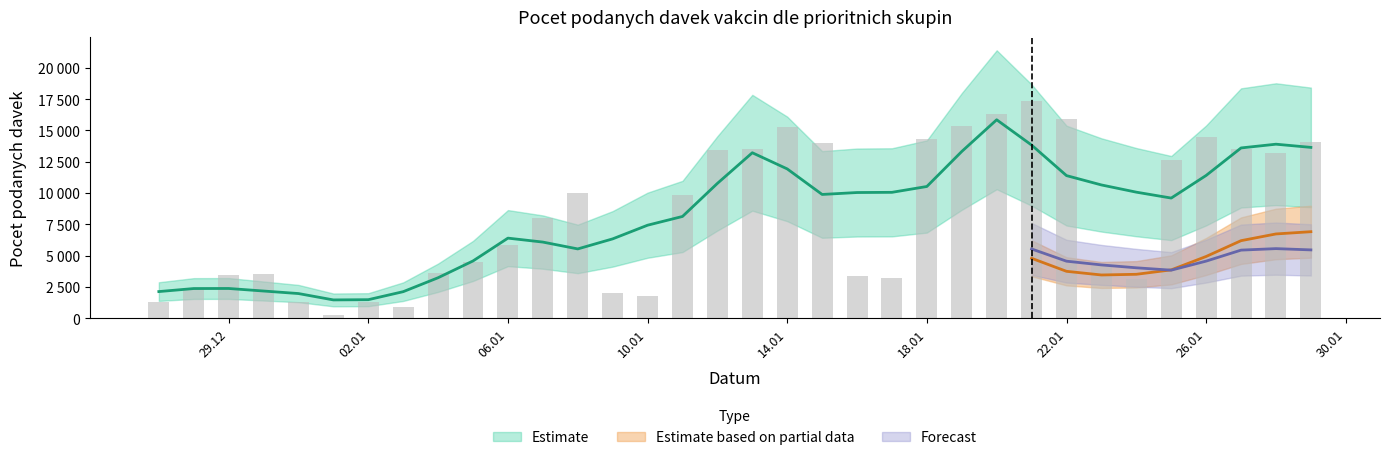

Between 11.01.2021 and 27.12.2020, which is larger?

11.01.2021